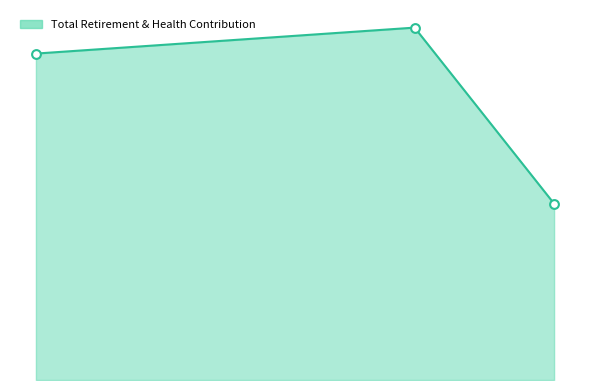

Between 41886.0 and 35570.0, which is larger?

35570.0